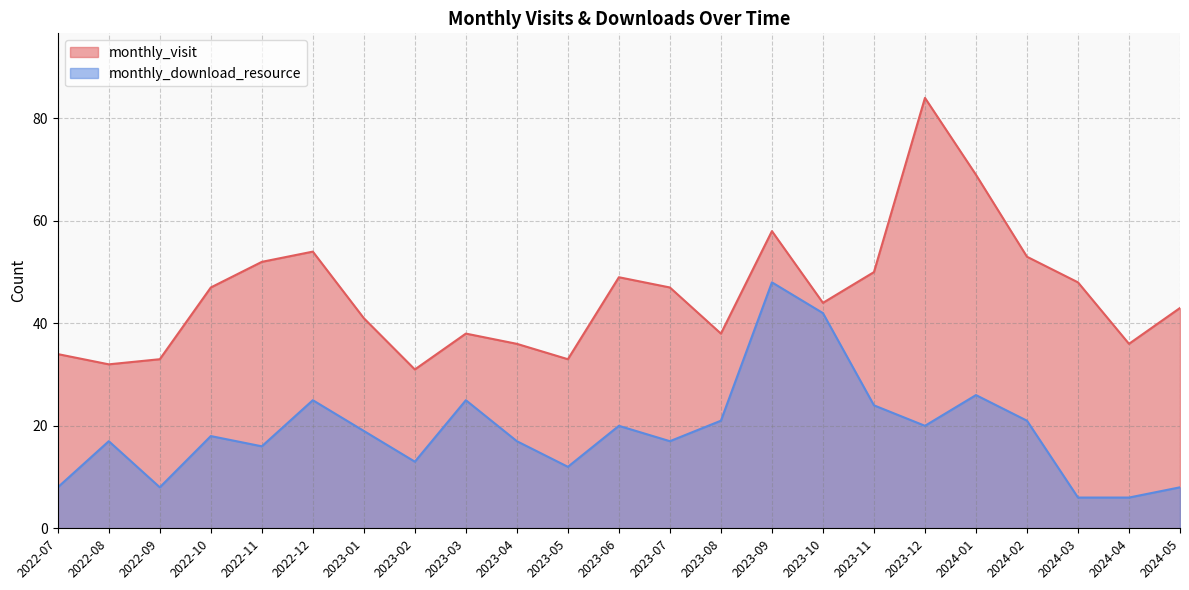

Does the chart have visible grid lines?

Yes